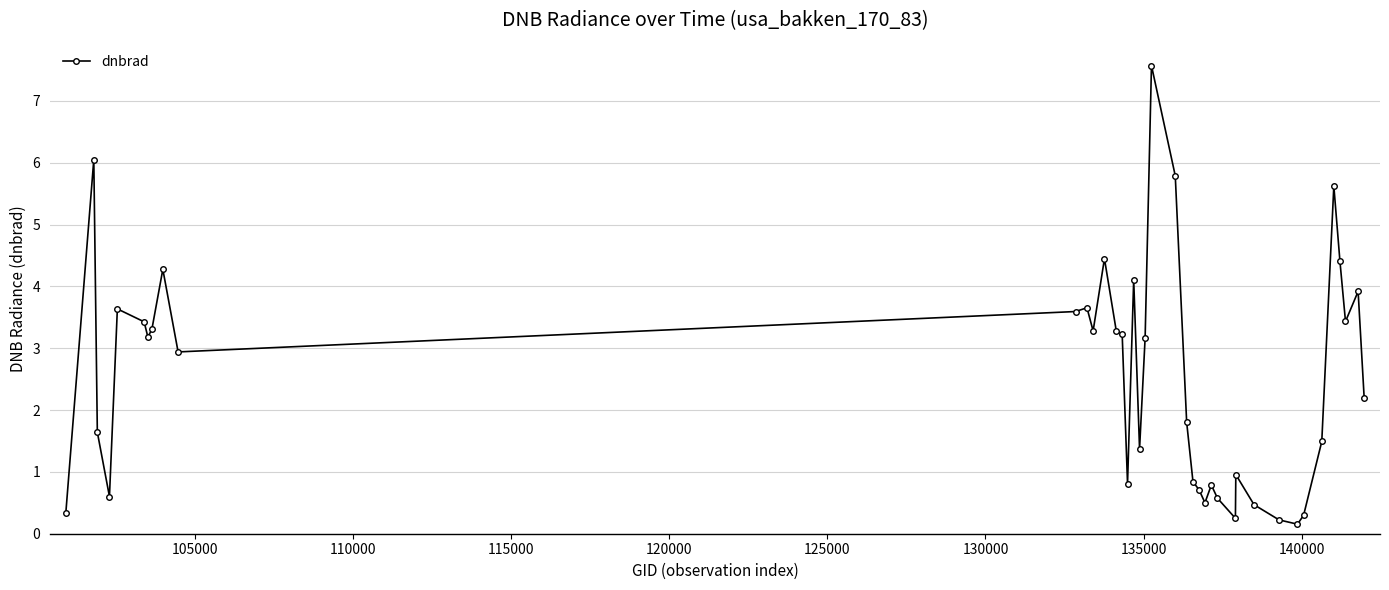

True or false: there are more than 2 points higher than both neighbors.

True